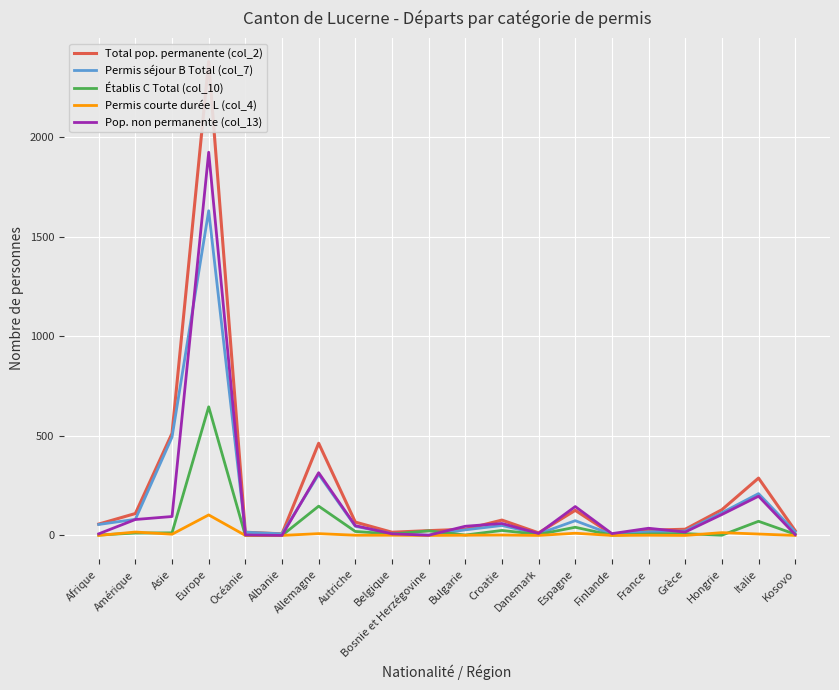

What is the difference between the maximum and minimum values in the Permis courte durée L (col_4) series?

103